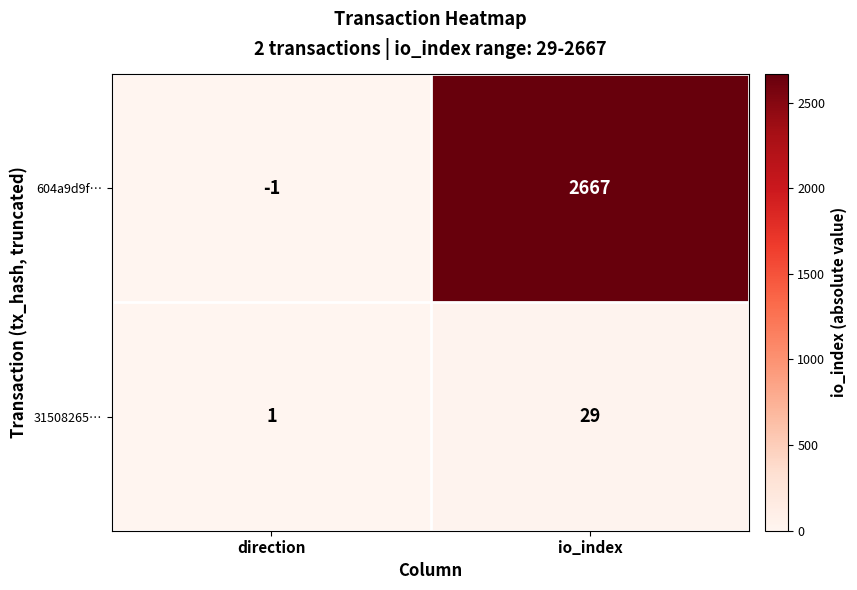

Reading left to right, what are all the values shown in this chart?

604a9d9f…: -1	2667
31508265…: 1	29